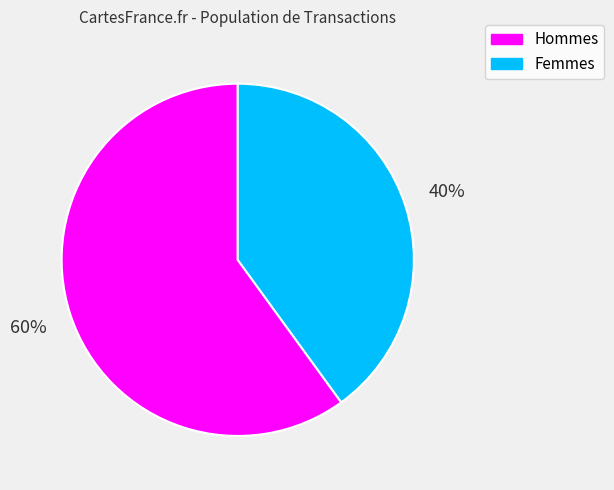

What is the ratio of the value at Femmes to the value at Hommes?

0.7